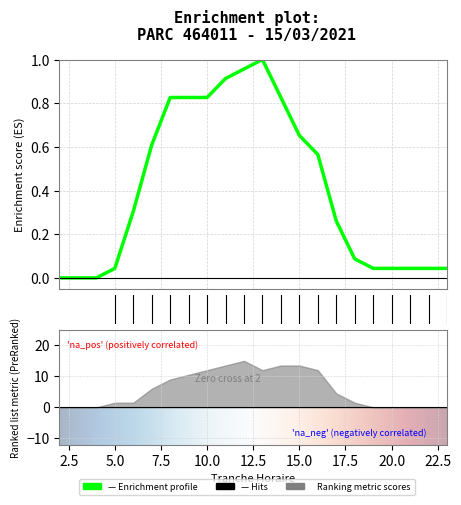

Rank the categories by value from highest to lowest.

13, 12, 11, 8, 9, 10, 14, 15, 7, 16, 6, 17, 18, 5, 19, 20, 21, 22, 23, 2, 3, 4